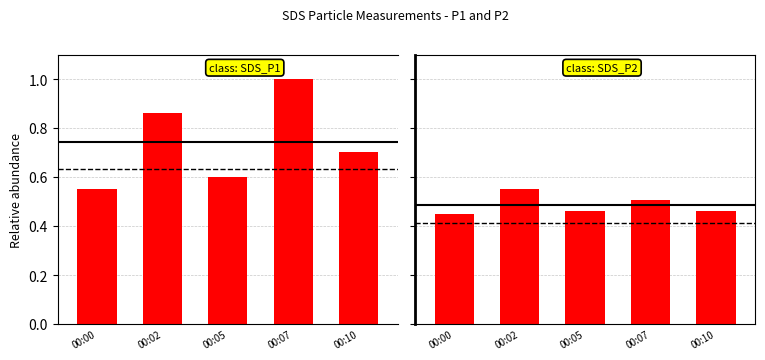

What is the value of the SDS_P1 bar at the 2nd from the left?

0.9